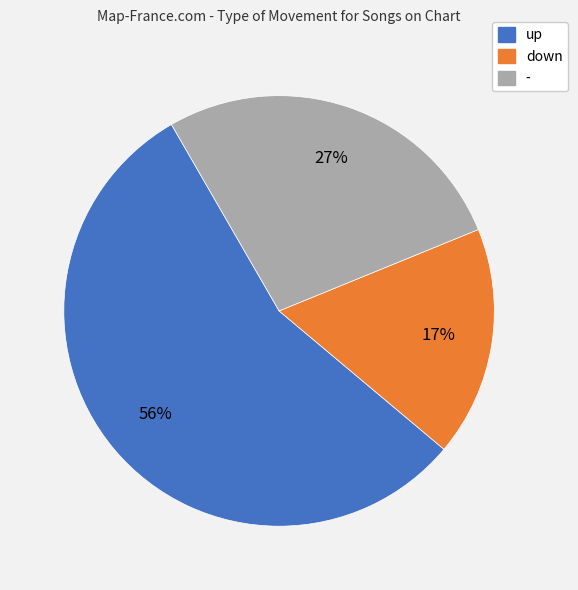

To the nearest percent, what portion does - represent?

27%